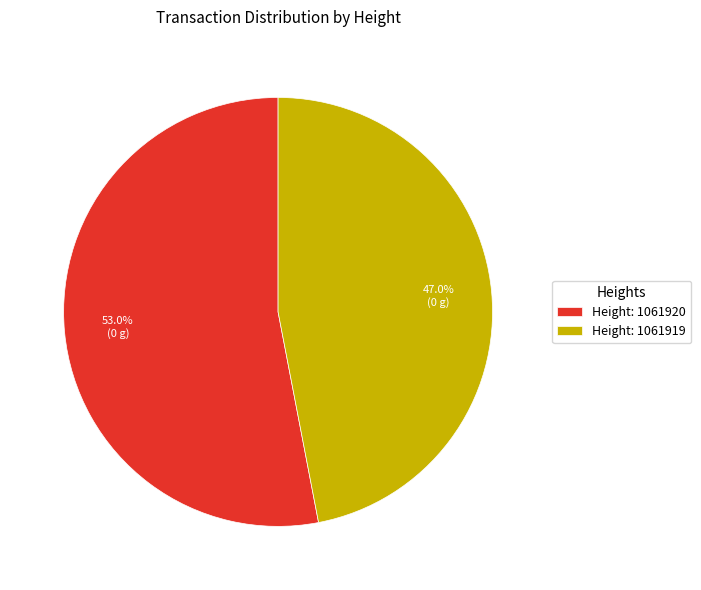

Between Height: 1061920 and Height: 1061919, which is larger?

Height: 1061920